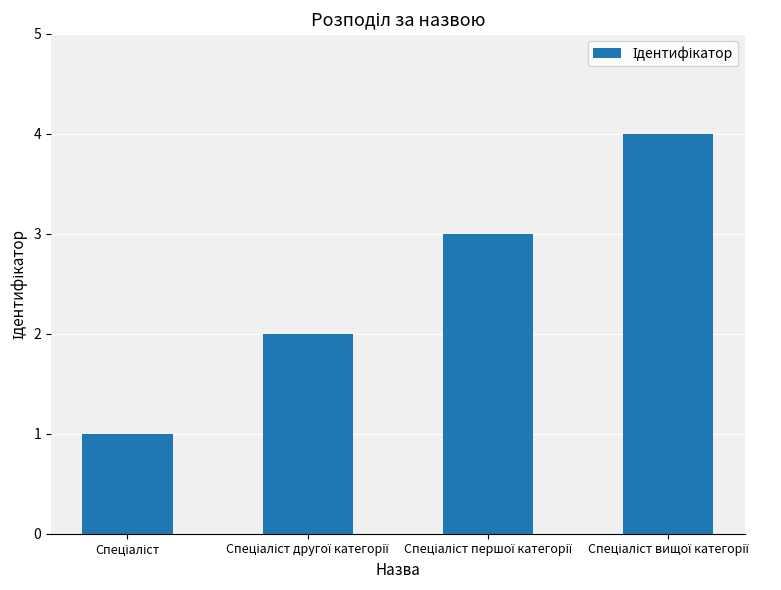

What is the difference between the maximum and minimum values?

3